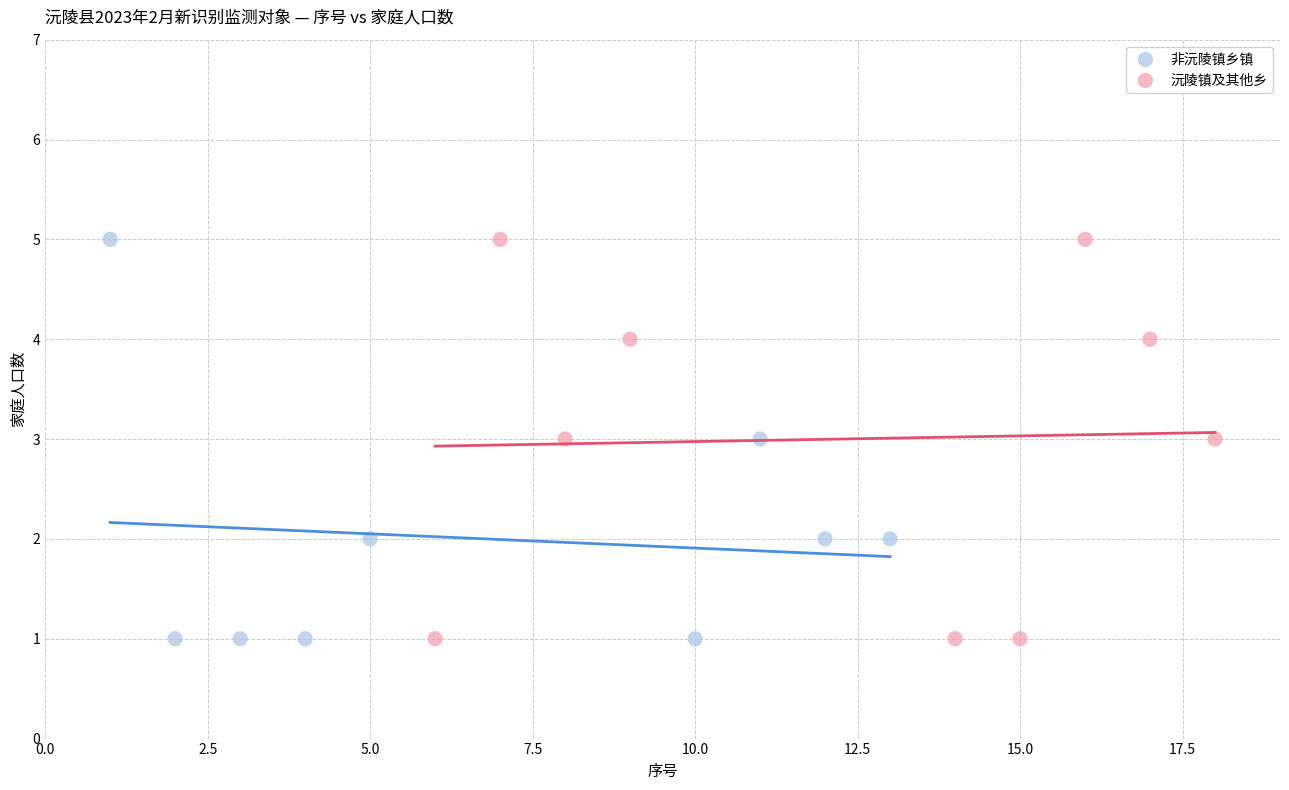

What are all the series names shown in the legend?

非沅陵镇乡镇, 沅陵镇及其他乡